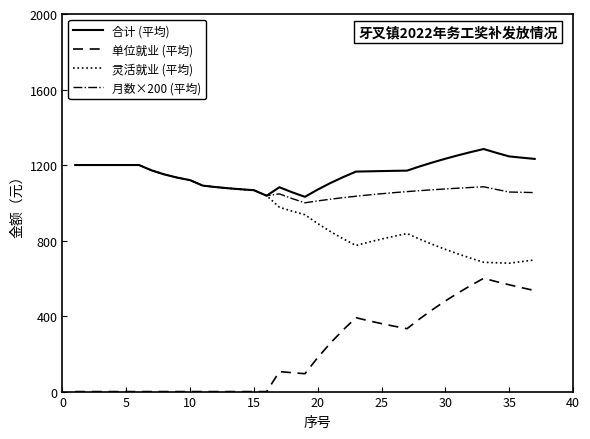

What is the difference between the maximum and minimum values in the 合计 (平均) series?

253.3